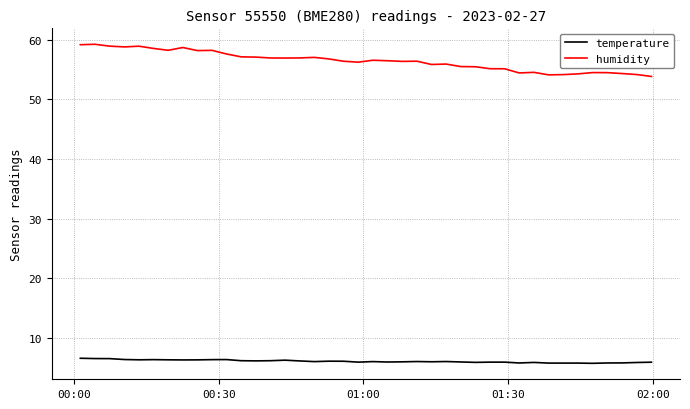

Rank the series by their maximum value, from highest to lowest.

humidity, temperature